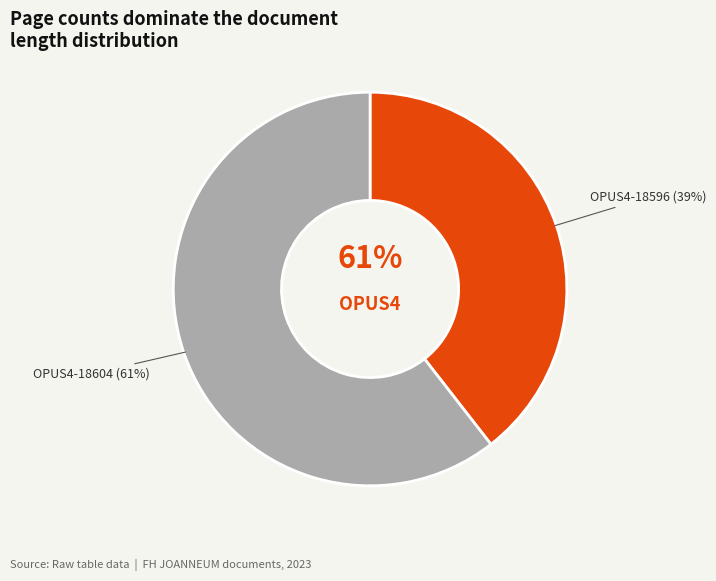

What percentage is NOT represented by OPUS4-18596?

60.5%